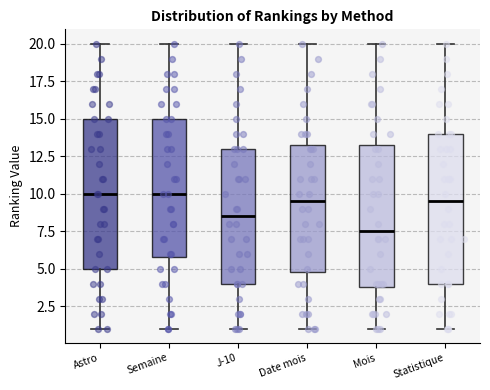

Which box has the lowest median line?

Mois